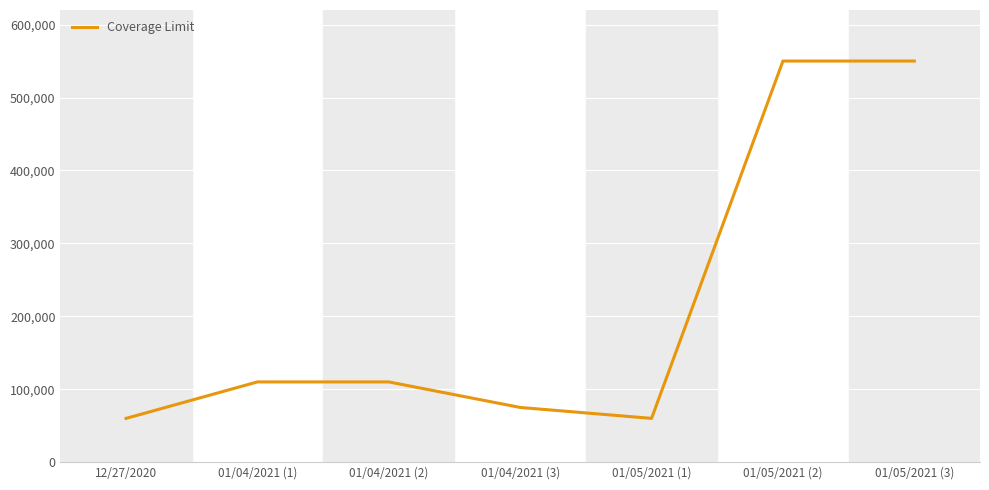

What is the minimum value shown in the chart?

60000